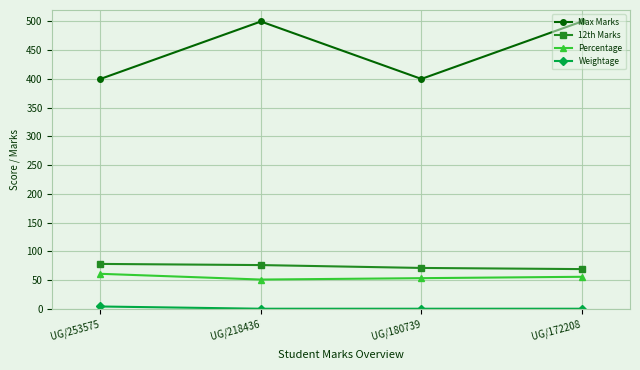

The 12th Marks series shows 78.0 at UG/253575. True or false?

True